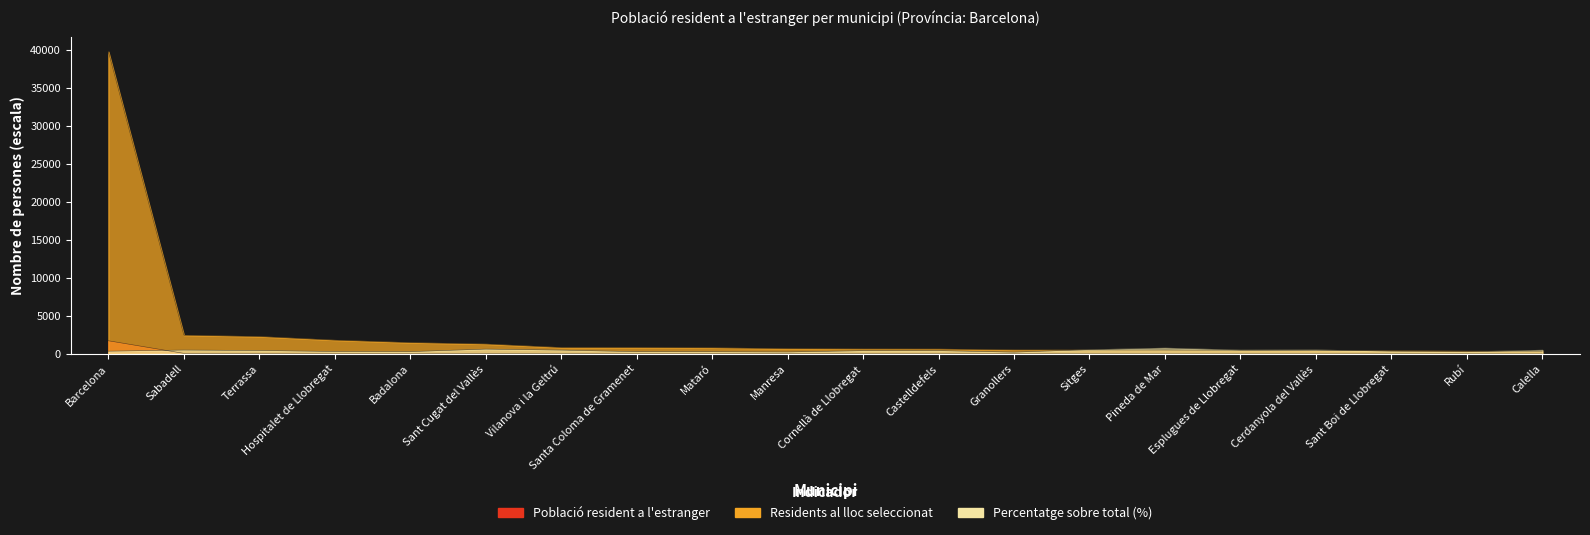

What is the label of the 16th point from the right?

Badalona